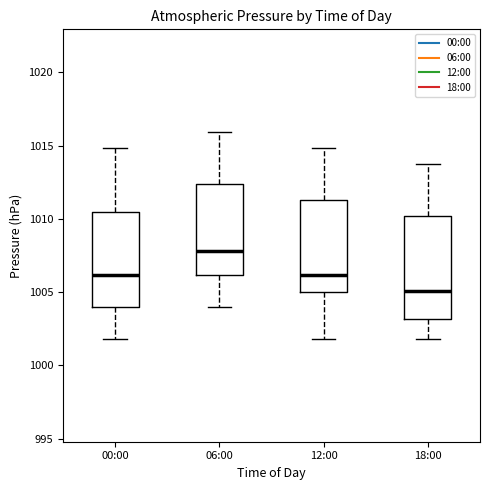

Reading left to right, transcribe this box plot: for each box, give where its median line is, the range the box spans, and where its two whiskers end, as read against the y-axis. The values are not printed on the chart, so give them approximately, as read against the axis.

00:00: median 1006.0, box 1004.0 to 1010.5, whiskers 1002.0 to 1015.0
06:00: median 1008.0, box 1006.0 to 1012.5, whiskers 1004.0 to 1016.0
12:00: median 1006.0, box 1005.0 to 1011.5, whiskers 1002.0 to 1015.0
18:00: median 1005.0, box 1003.0 to 1010.0, whiskers 1002.0 to 1013.5